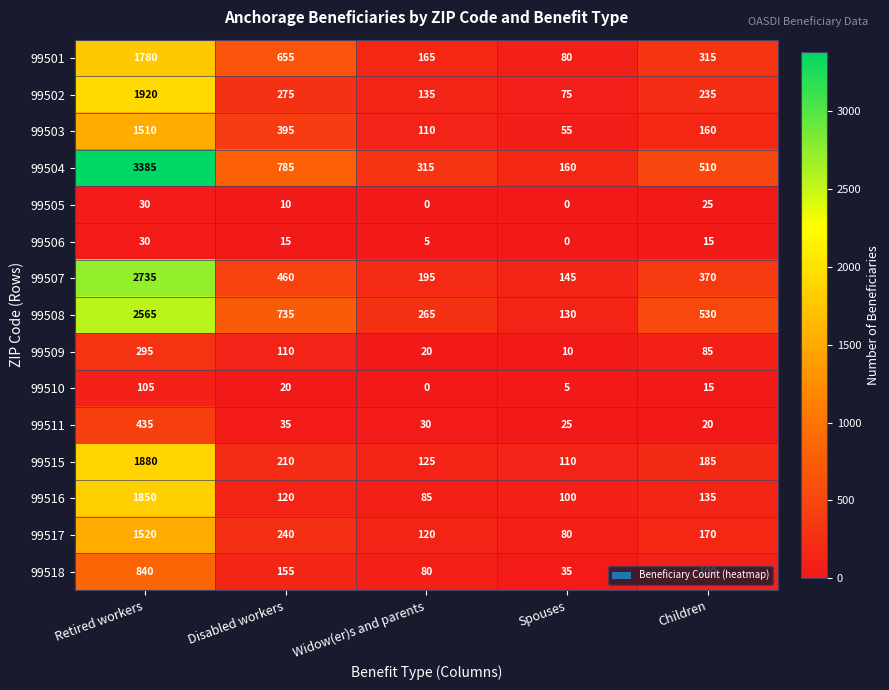

At which label does 99506 first exceed 15?

Retired workers